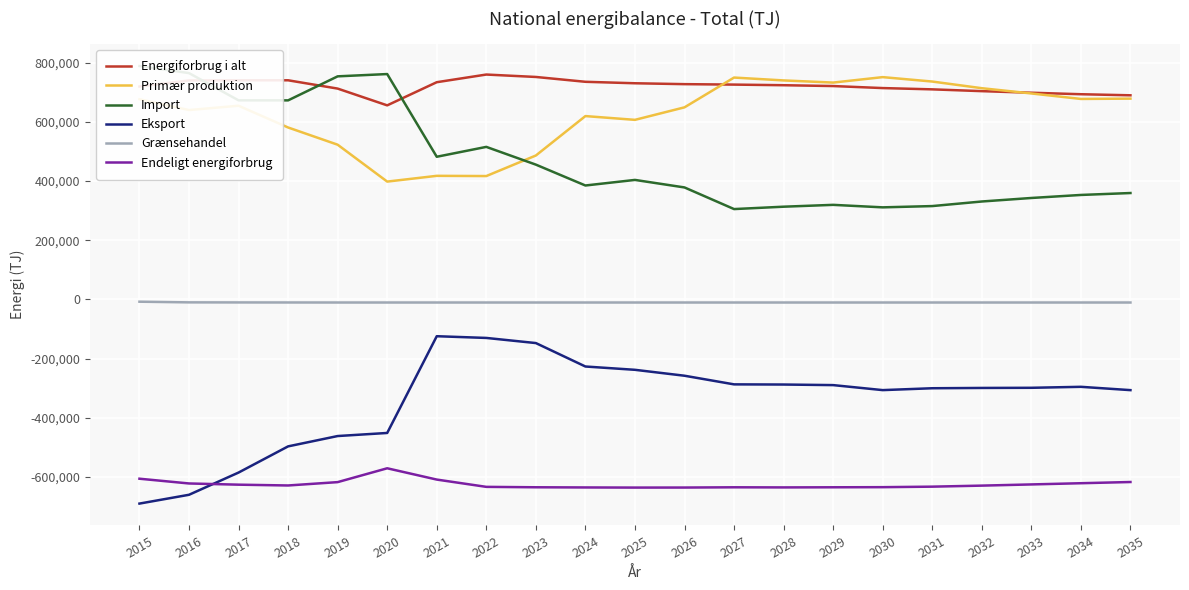

At how many categories does at least one series exceed 727875?

16